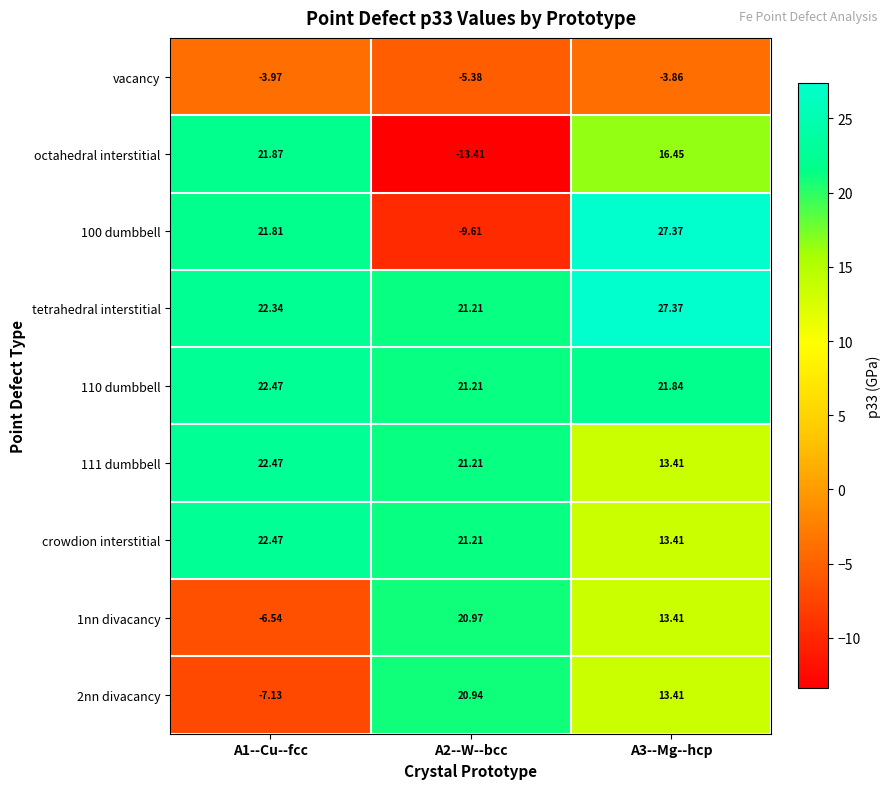

Which series changed the most between A1--Cu--fcc and A2--W--bcc?

octahedral interstitial